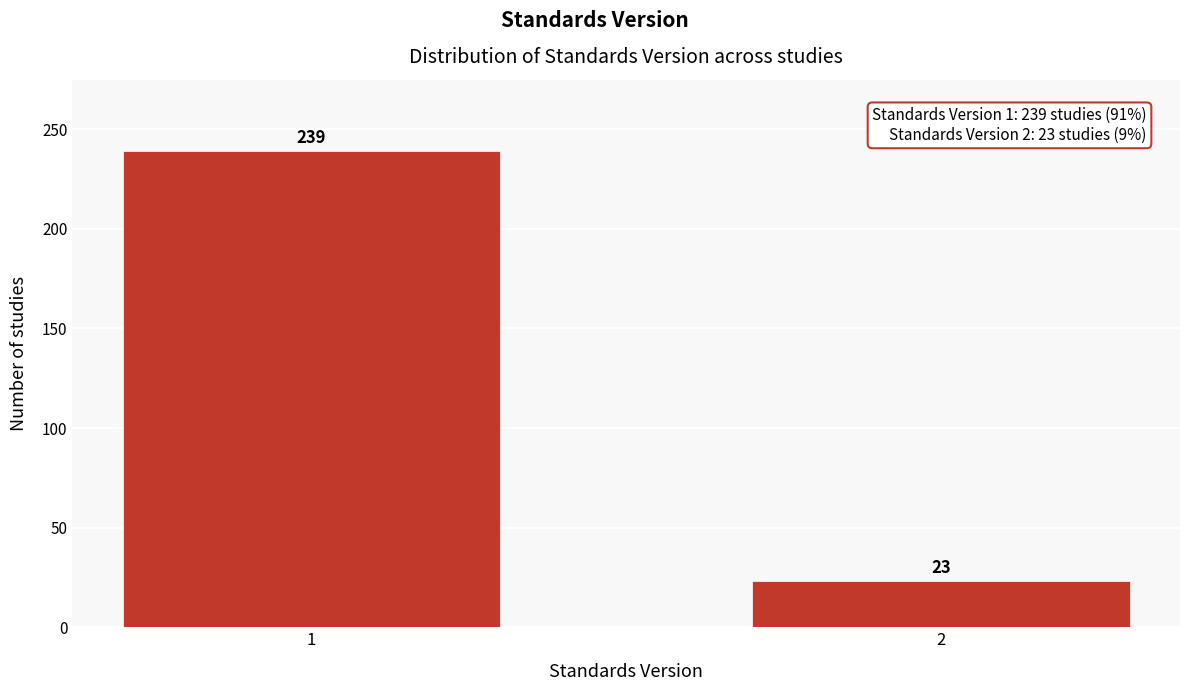

Reading left to right, what are all the values shown in this chart?

1=239	2=23